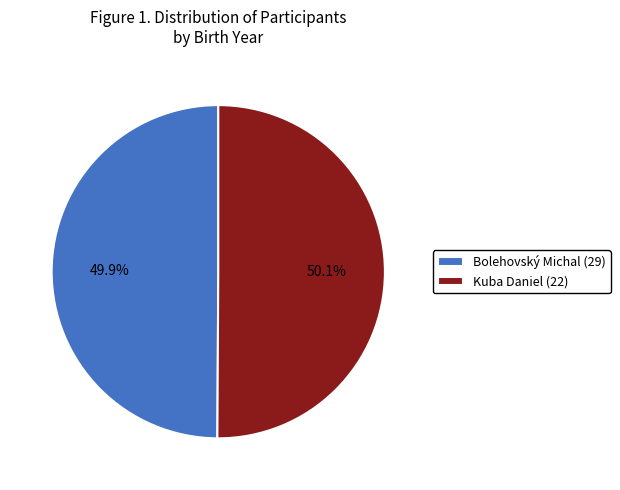

What portion of the pie excludes Bolehovský Michal (29)?

50.1%